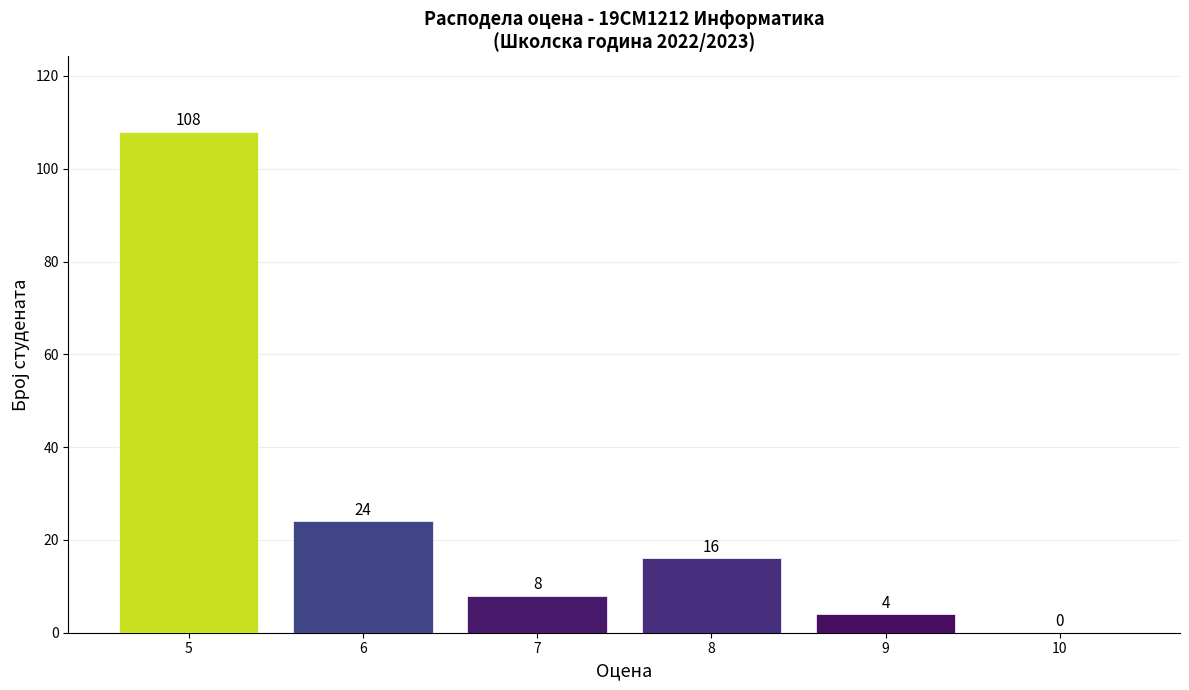

How many values are above zero?

5